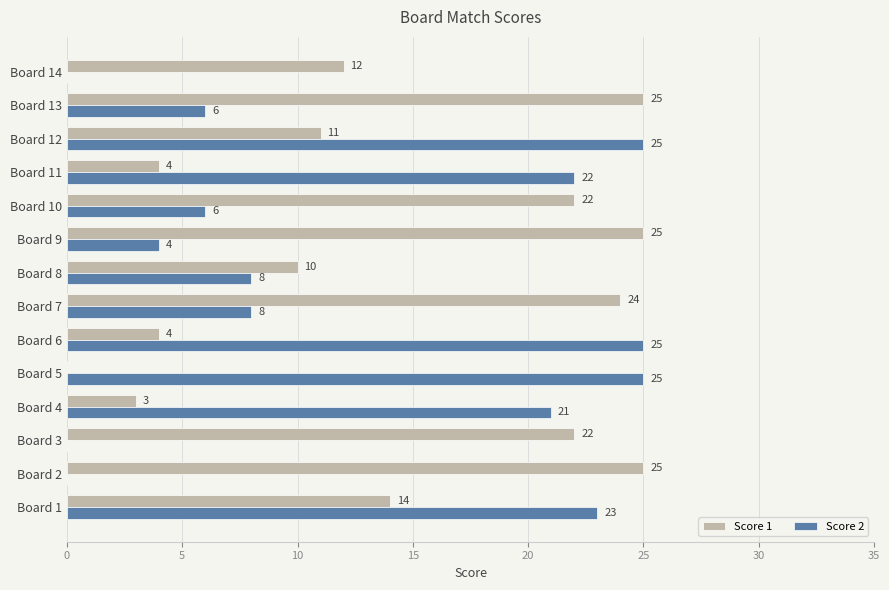

What is the greatest value displayed?

25